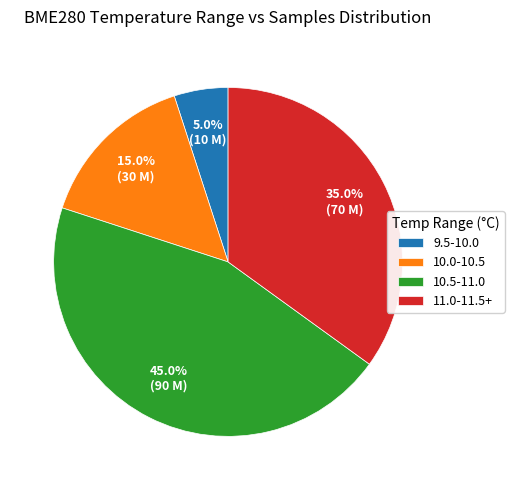

What is the ratio of the value at 11.0-11.5+ to the value at 10.5-11.0?

0.8